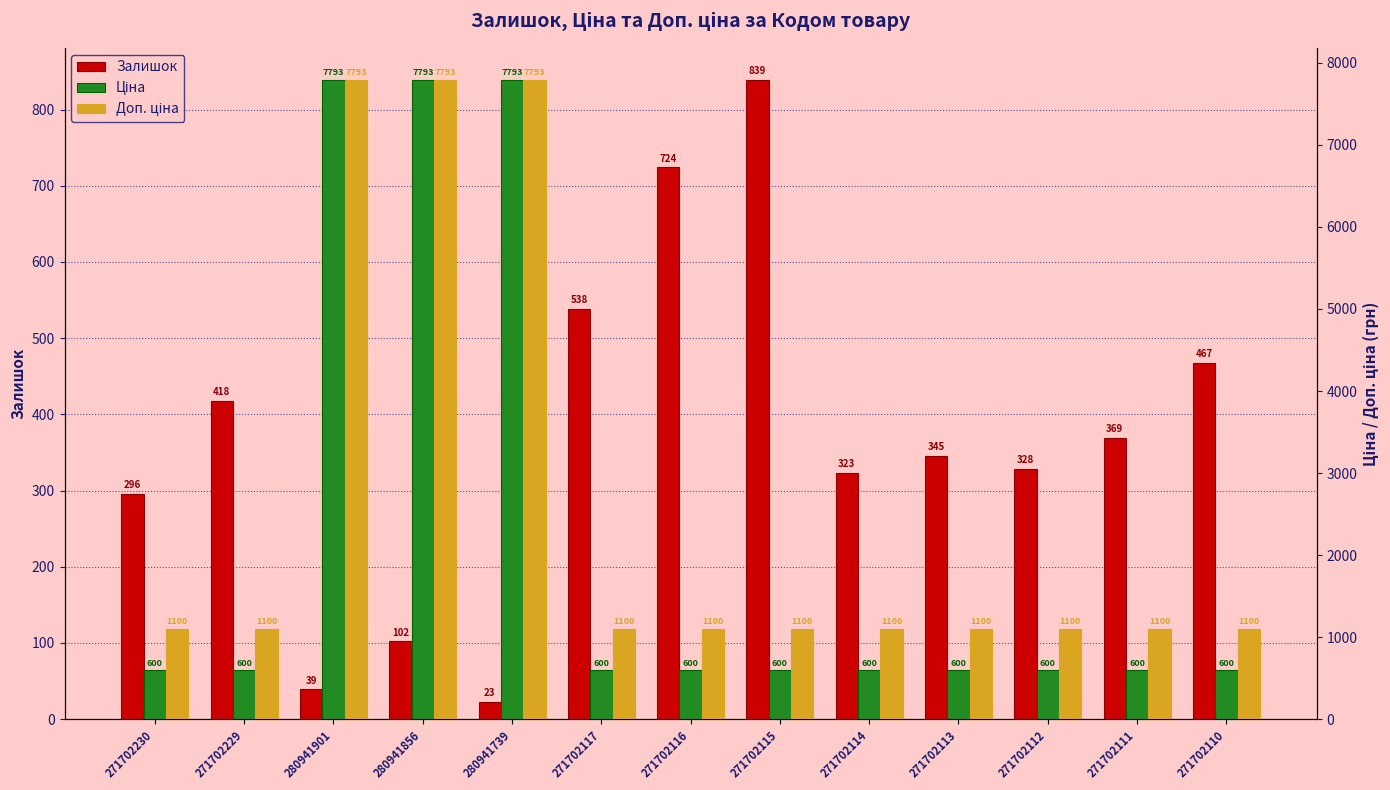

At which category does the chart reach its peak across all series?

280941901